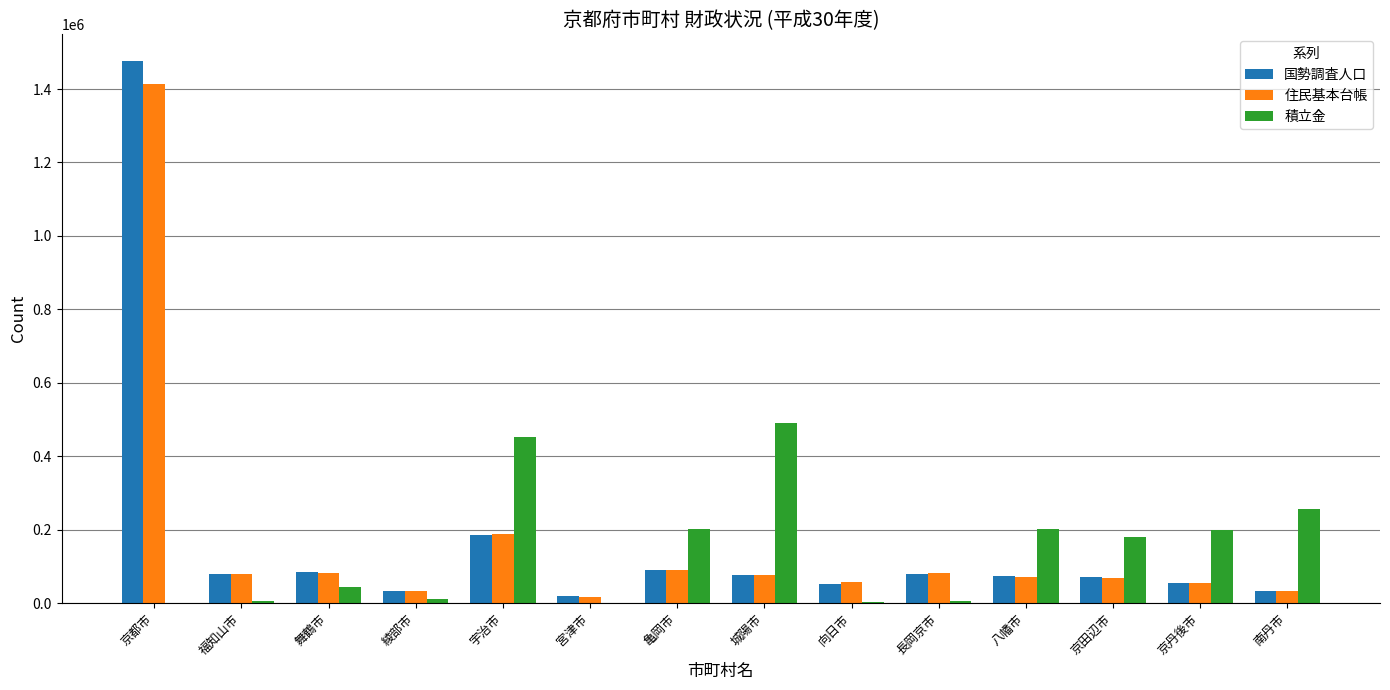

What is the approximate value of 住民基本台帳 at 福知山市?

78379